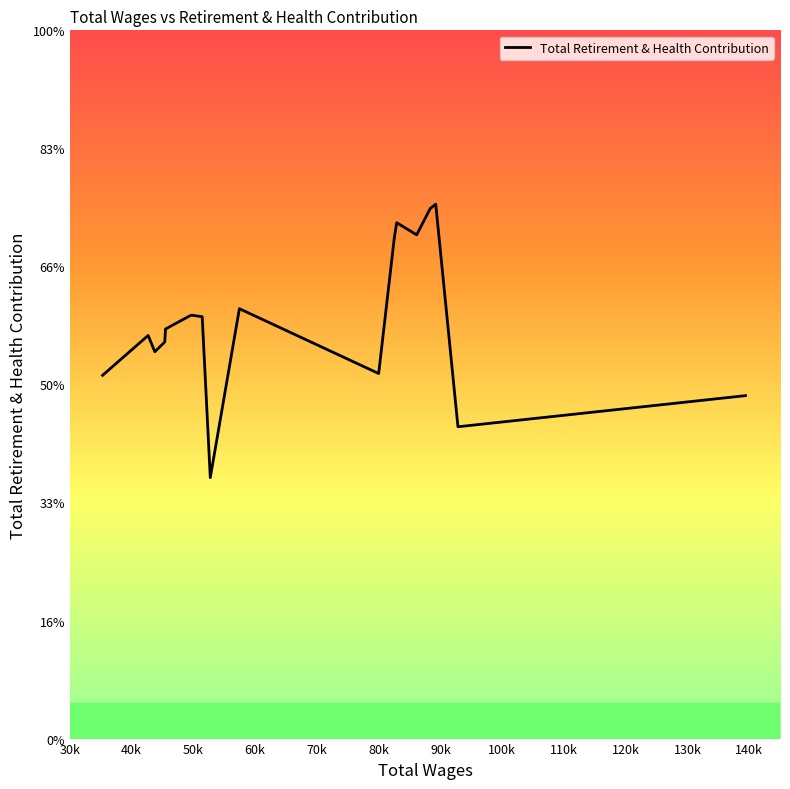

True or false: there are more than 0 points higher than both neighbors.

True